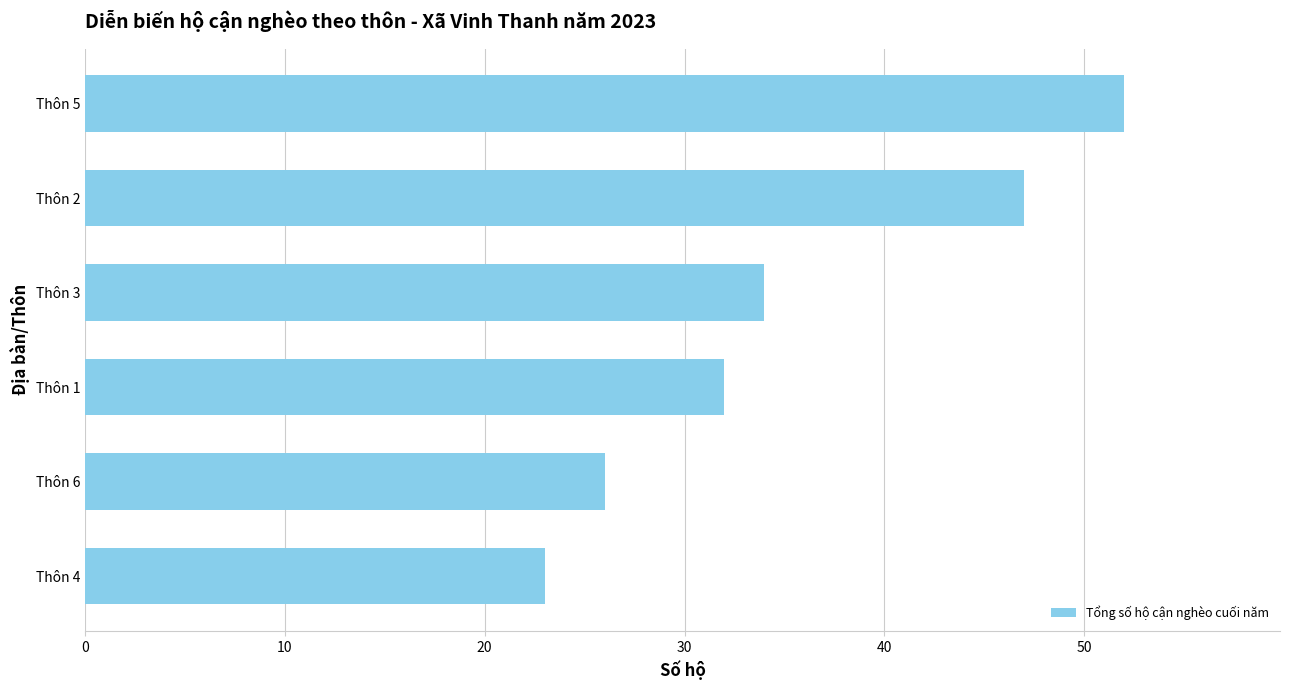

What is the difference between the maximum and second lowest values?

26